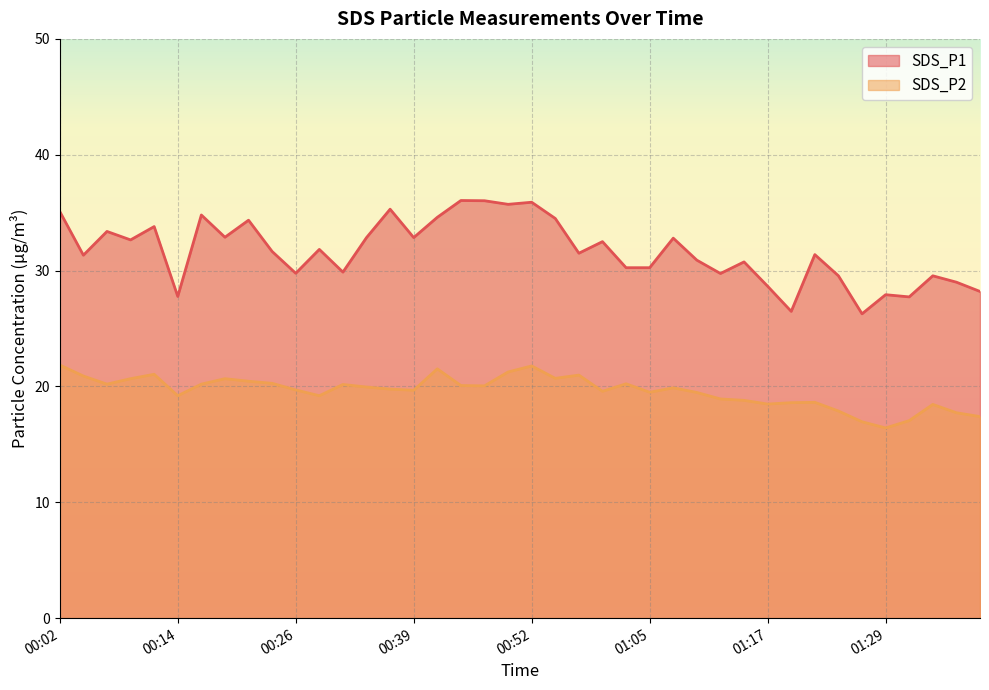

Is it true that SDS_P2 equals 19.5 at 01:05?

True